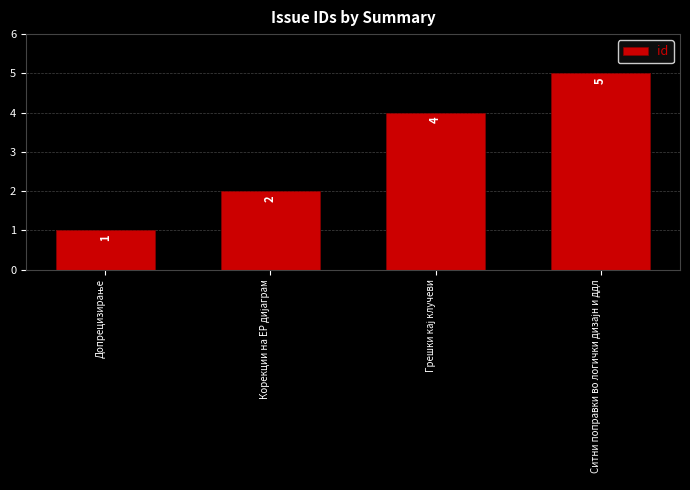

How many values are between 2 and 5?

3